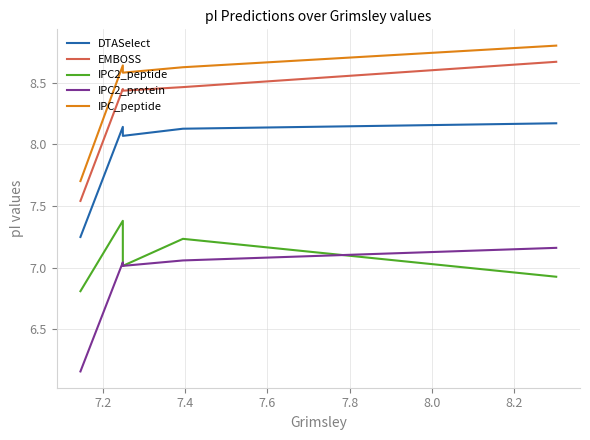

What is the total value across all series at 7.6?

39.5